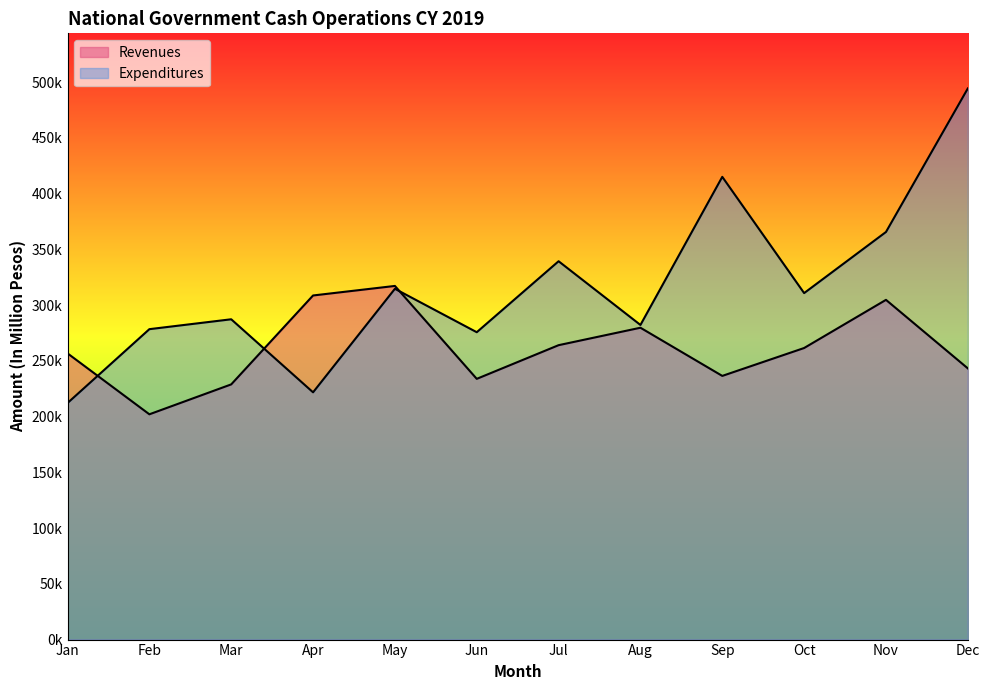

Where do Expenditures and Revenues first cross each other?

Jan and Feb